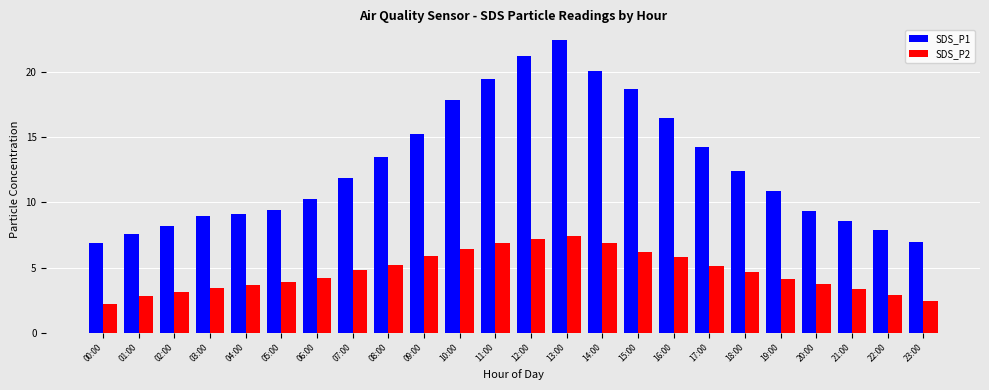

List the series in order of their overall mean, highest first.

SDS_P1, SDS_P2